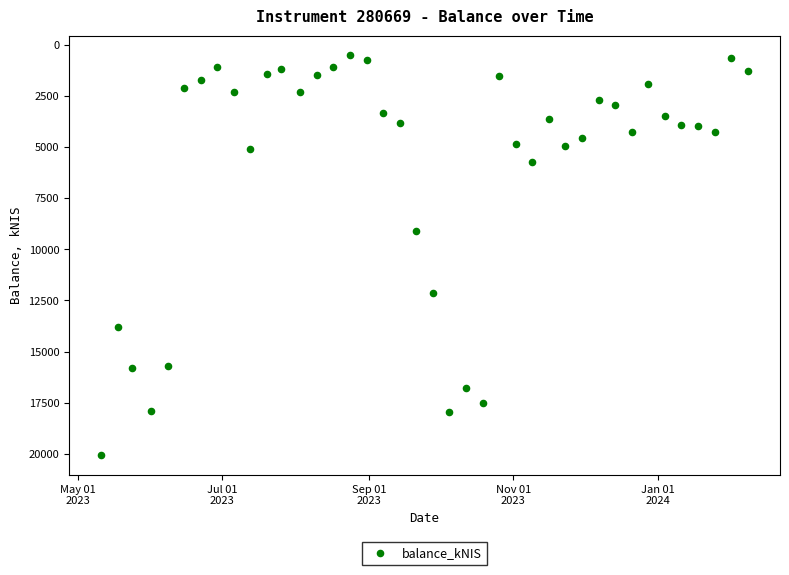

What is the range of X values (max minus min)?

273.0